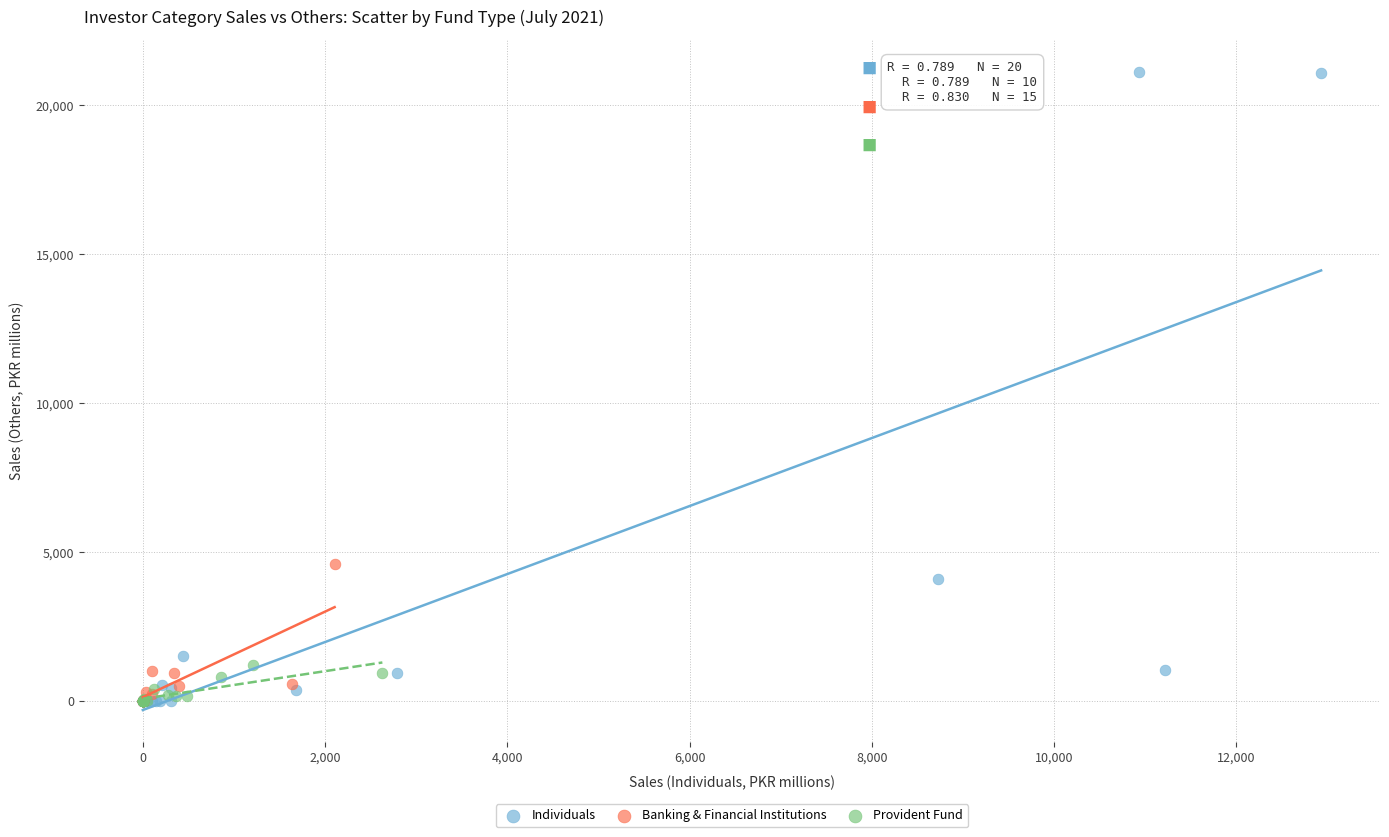

Which series has the largest Y range (max minus min)?

Individuals